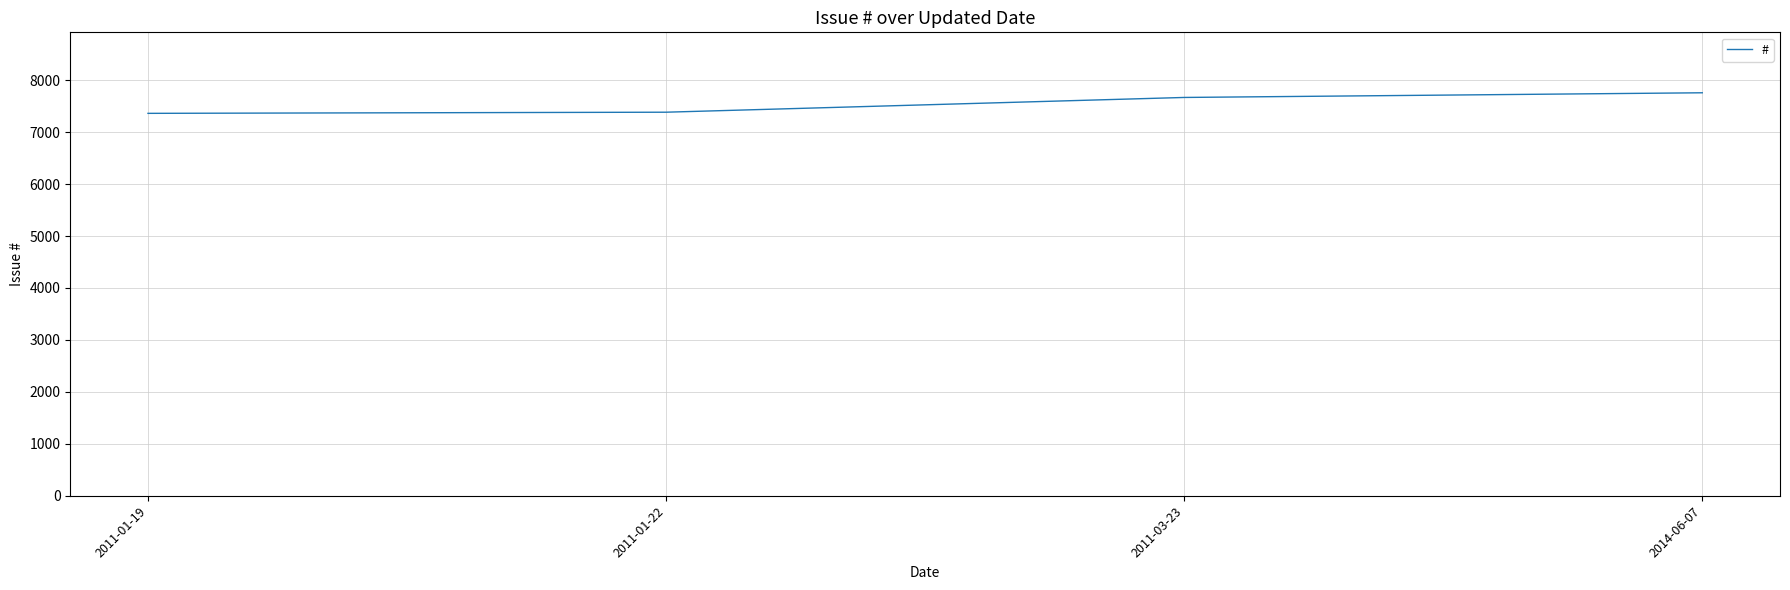

What is the sum of the values at 2014-06-07 and 2011-01-22?

15142